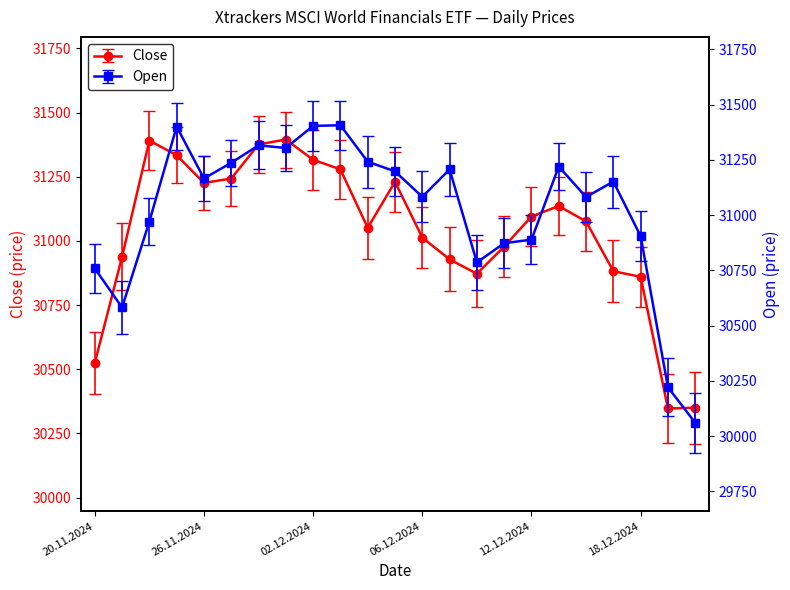

Does the chart have visible grid lines?

No